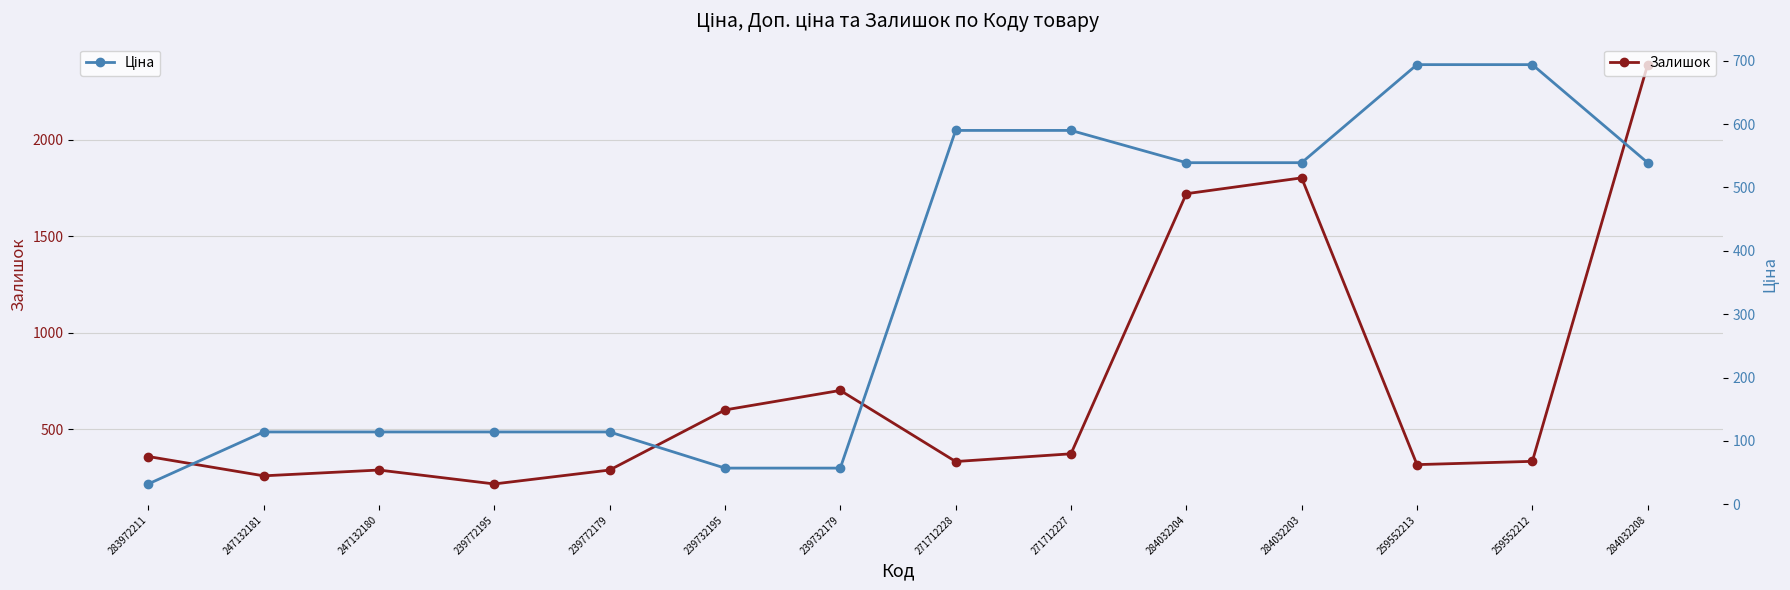

True or false: Залишок has a value of 545.6 at 271712228.

False